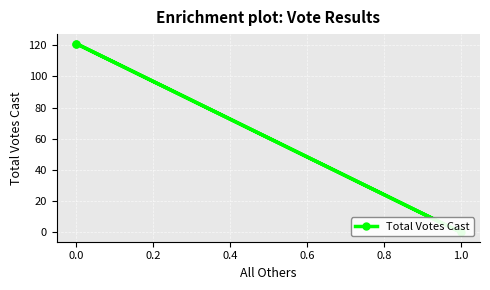

What is the value of the 3rd point from the left?

121